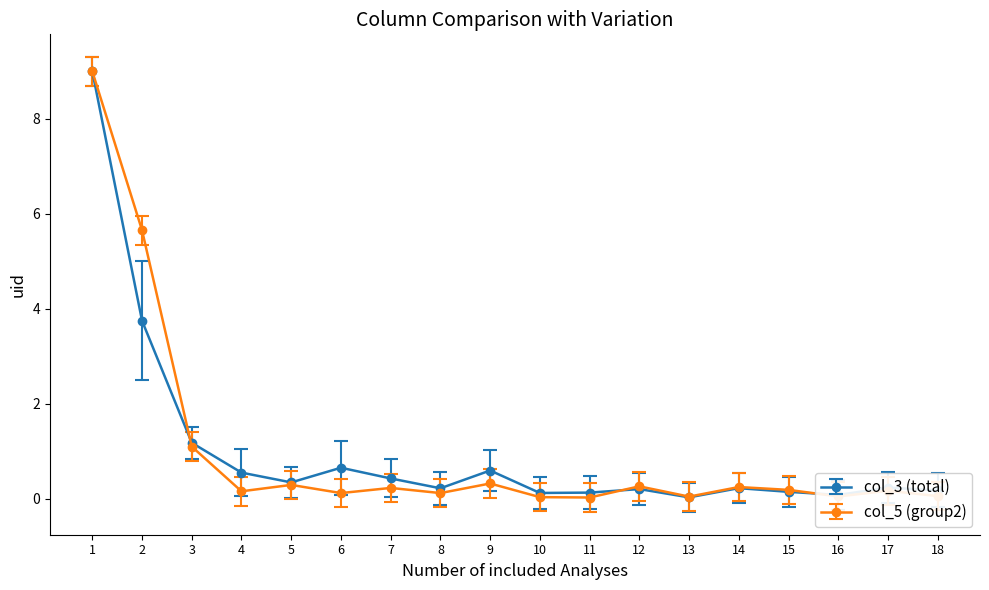

Count the number of categories in the chart.

18